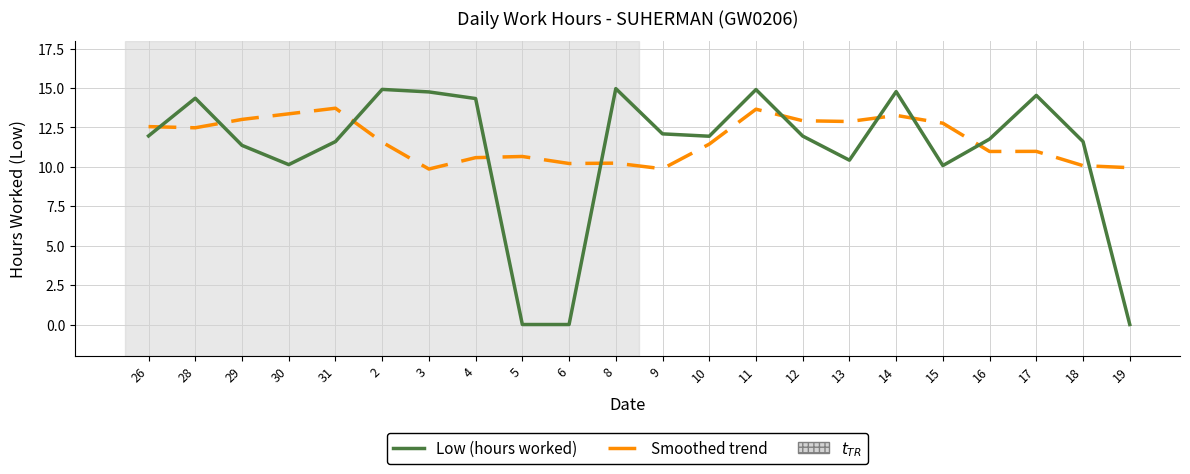

Rank the series at 13 from lowest to highest value.

Low (hours worked), Smoothed trend